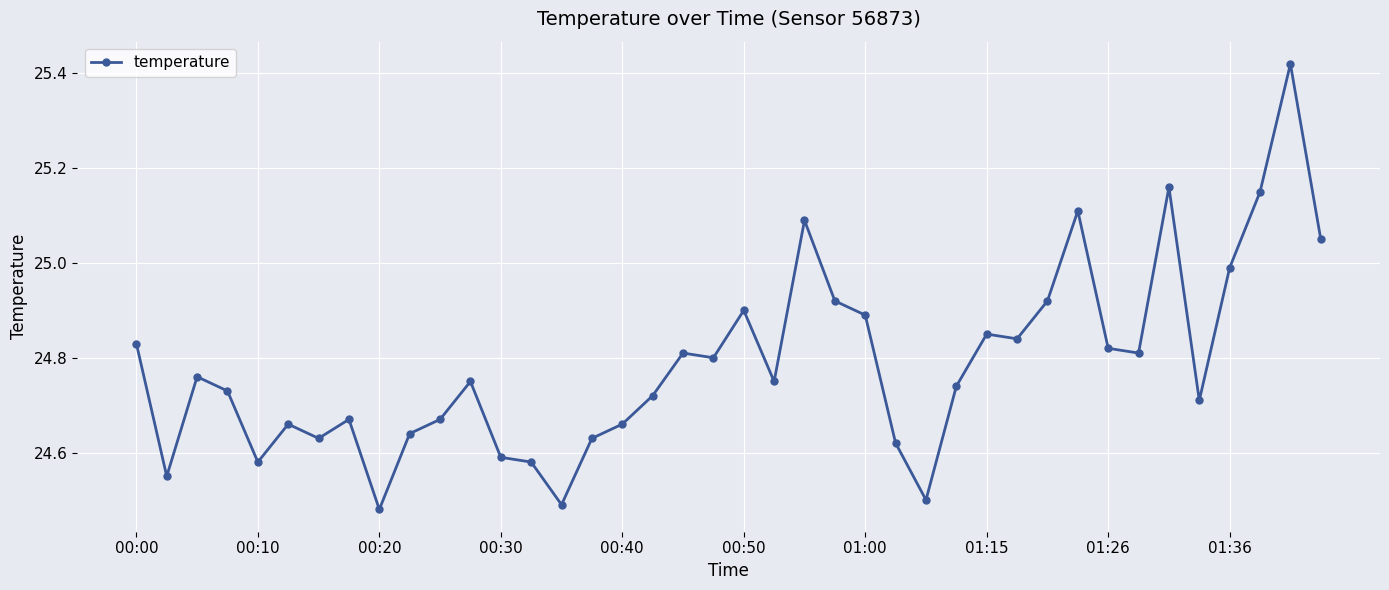

How many interior local peaks (higher than both neighbors) does the data have?

11